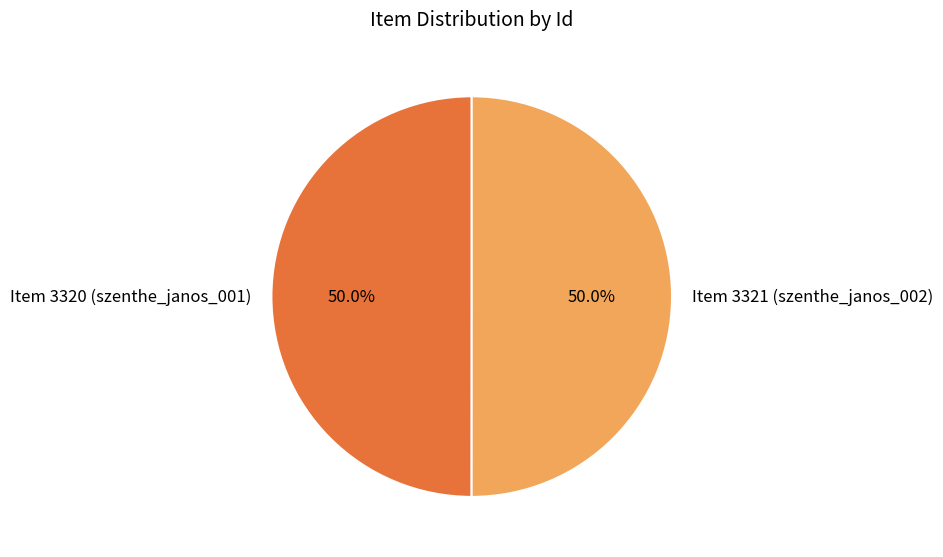

How many segments does this pie chart have?

2